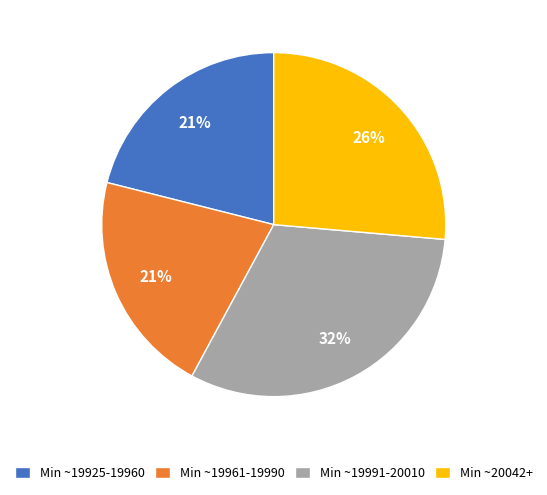

What is the ratio of the value at Min ~19925-19960 to the value at Min ~20042+?

0.8